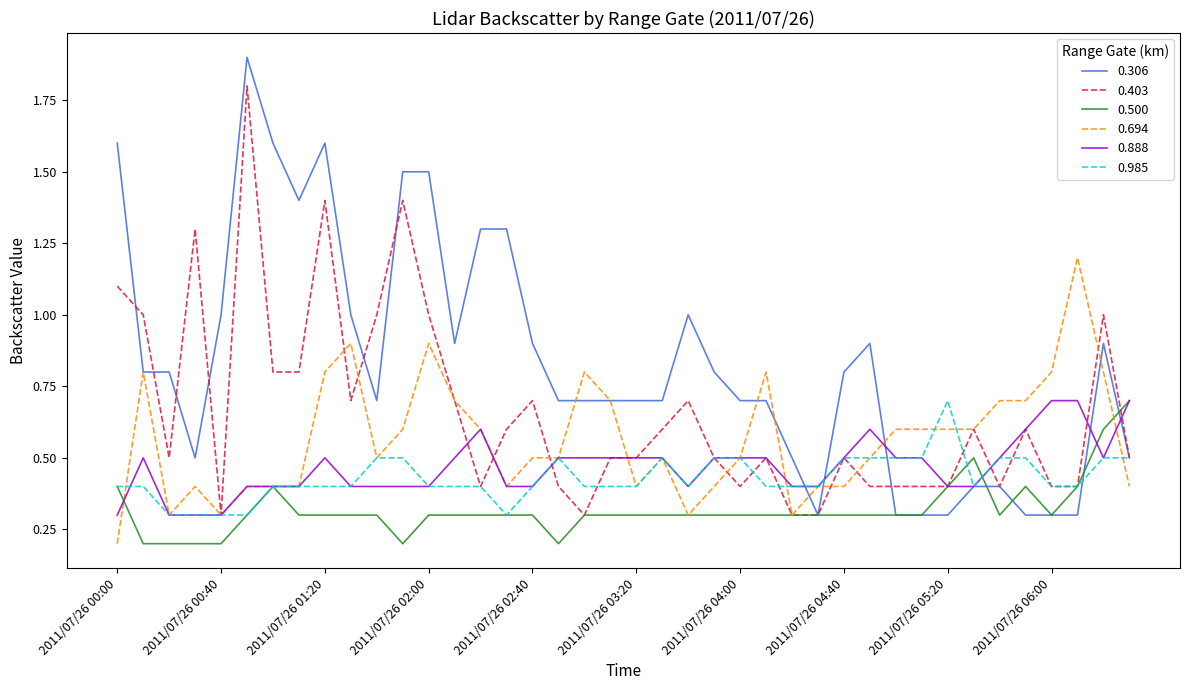

Which series has the widest spread of values?

0.306